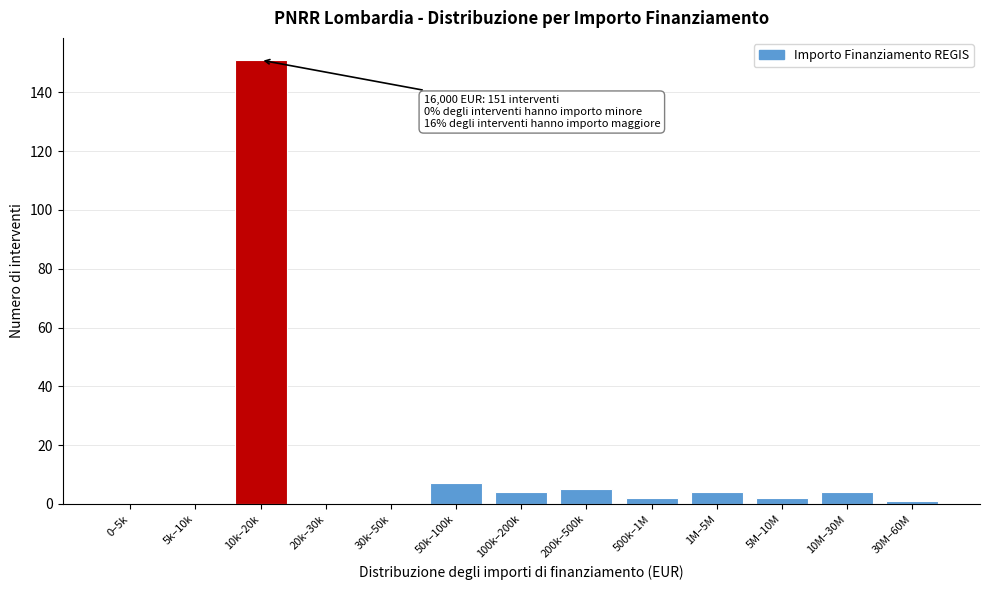

Reading left to right, what are all the values shown in this chart?

0–5k=0	5k–10k=0	10k–20k=151	20k–30k=0	30k–50k=0	50k–100k=7	100k–200k=4	200k–500k=5	500k–1M=2	1M–5M=4	5M–10M=2	10M–30M=4	30M–60M=1